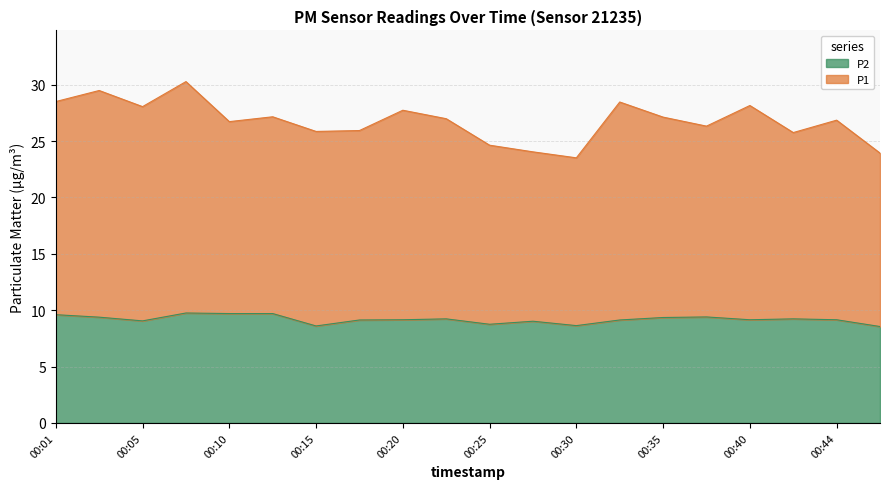

What is the total value across all series at 00:30?

23.5